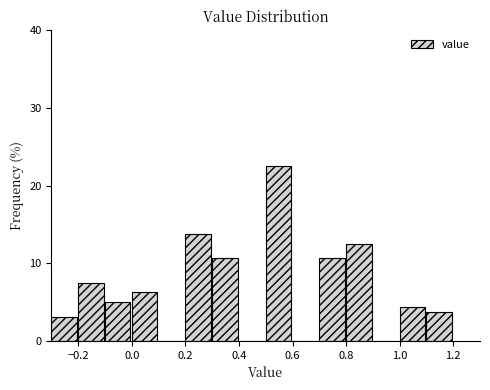

What is the height of the bar covering 0.2 to 0.3 on the x-axis? The values are not printed on the chart, so give them approximately, as read against the axis.

14